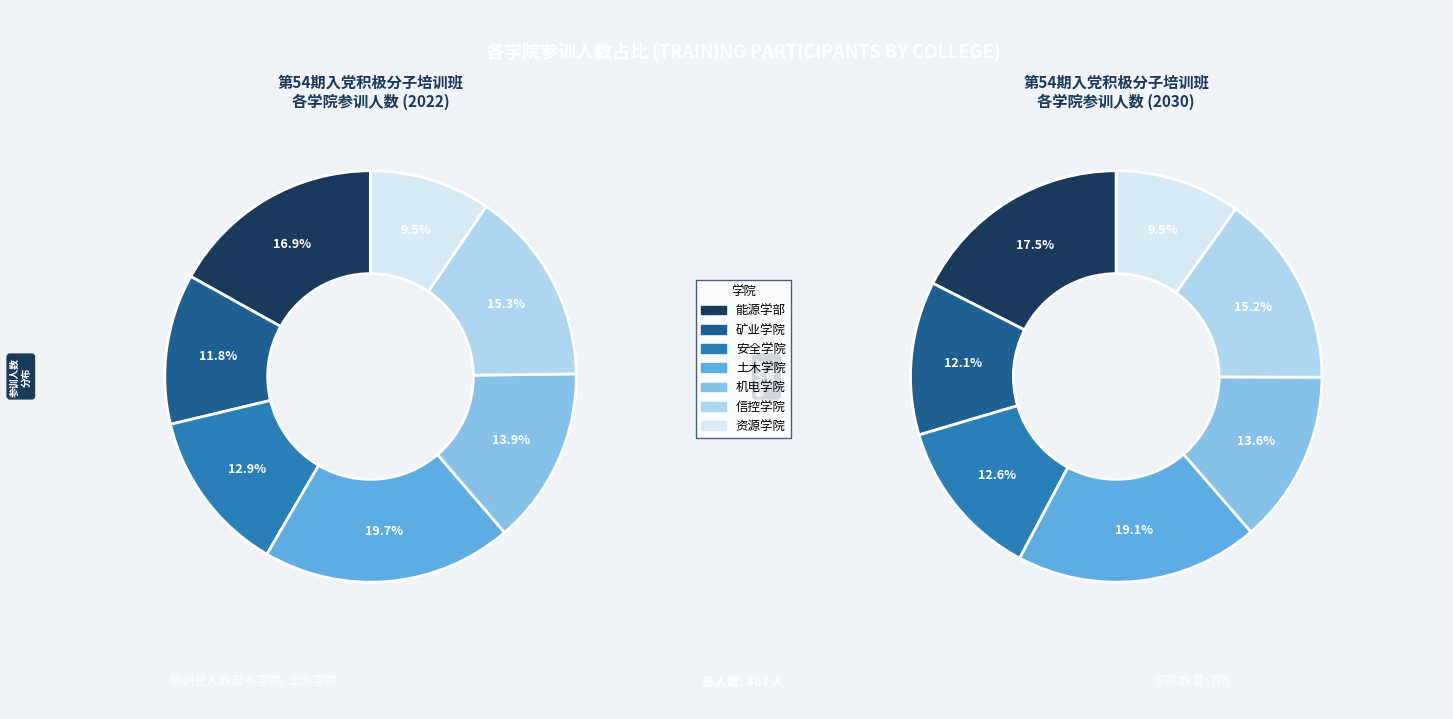

Combined, what portion of the pie is 资源学院 and 能源学部?

26.4%